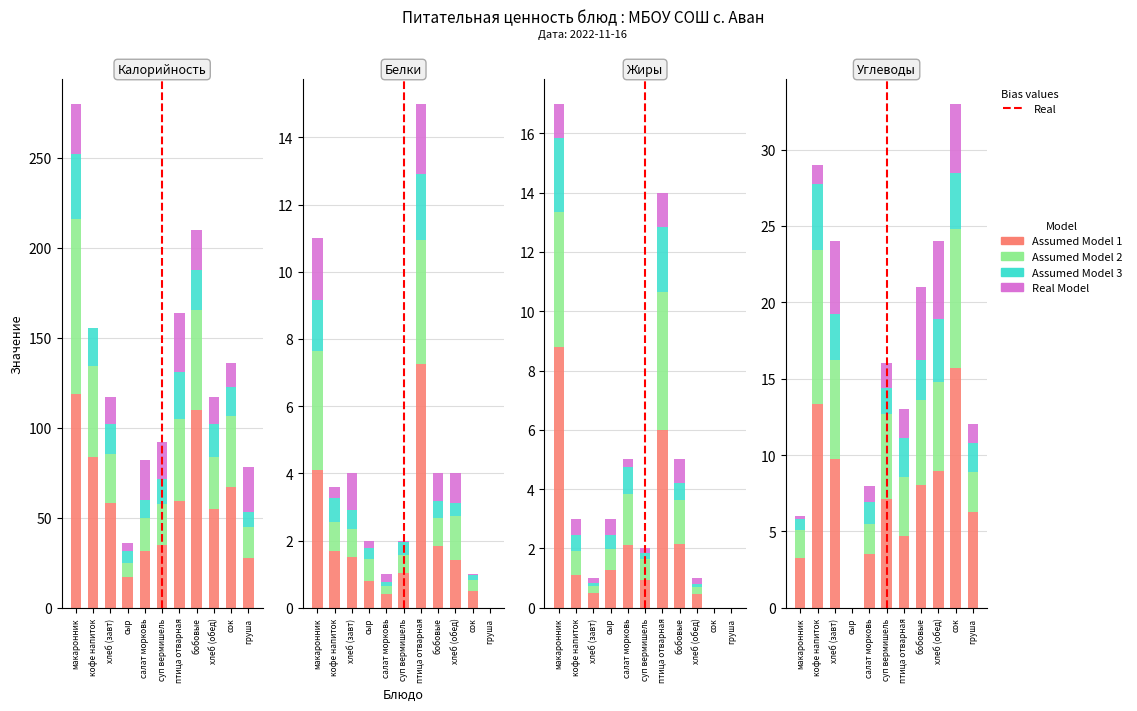

How many positive values does the Жиры series have?

9